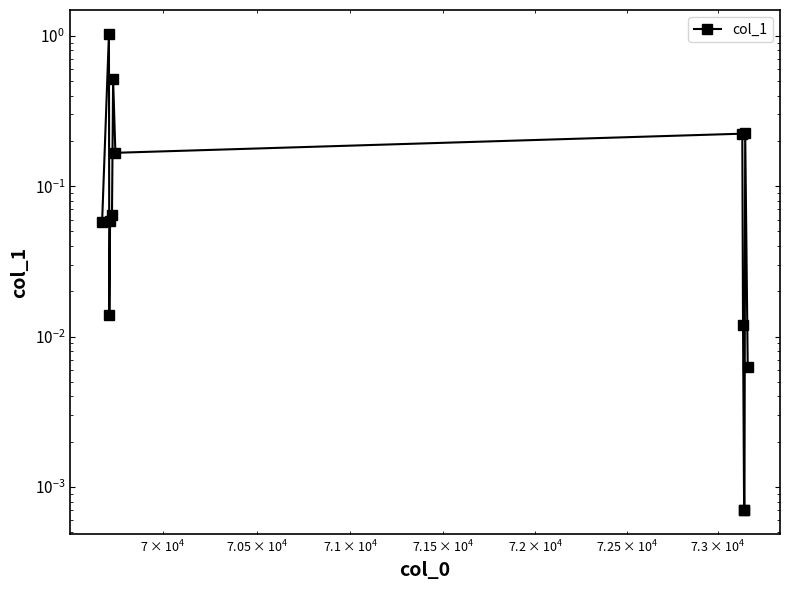

How many interior local valleys (lower than both neighbors) does the data have?

2